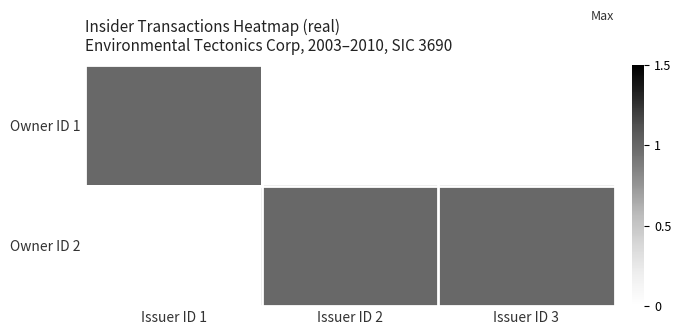

How many series are shown in this chart?

2